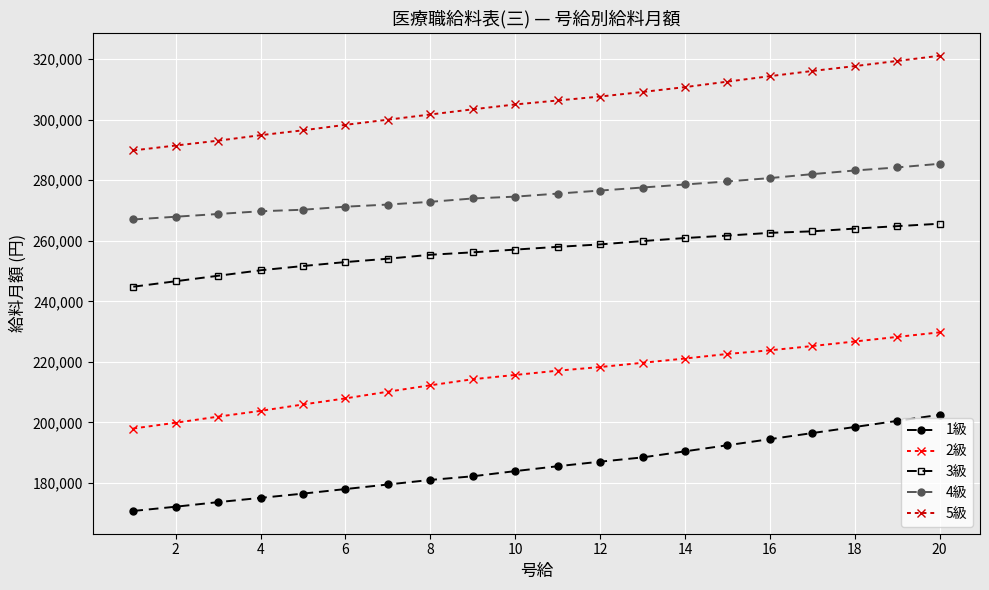

List the series in order of their peak value, highest first.

5級, 4級, 3級, 2級, 1級